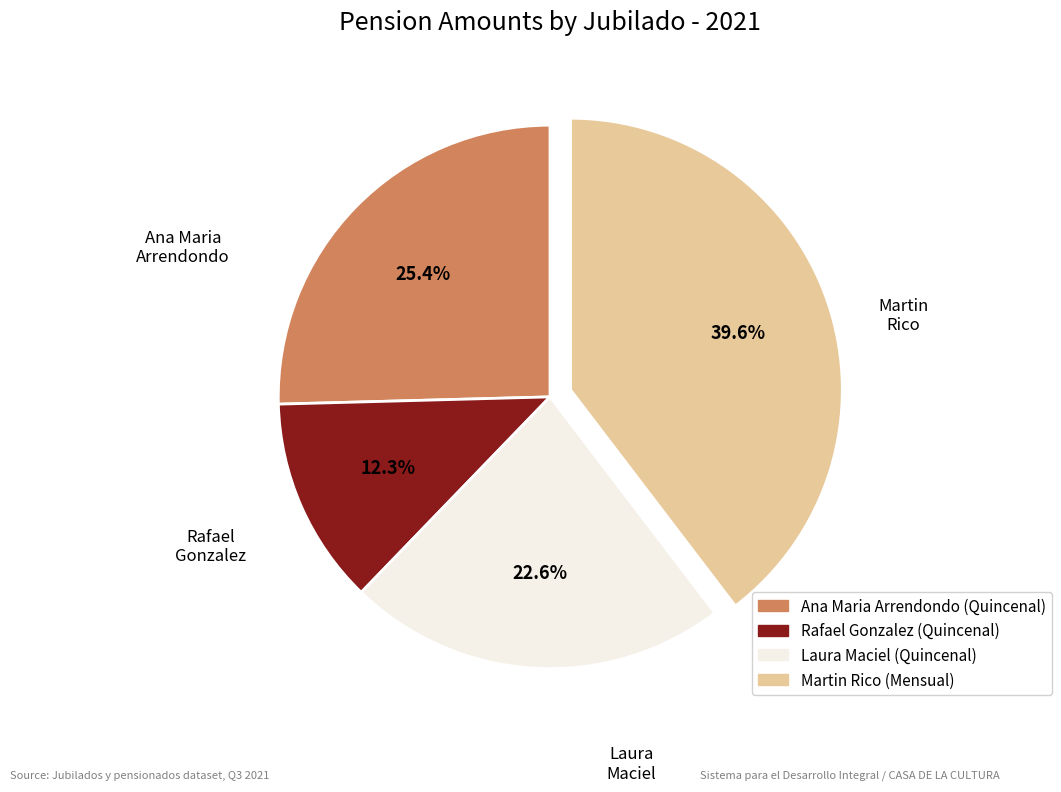

What is the largest slice in the pie chart?

Martin Rico